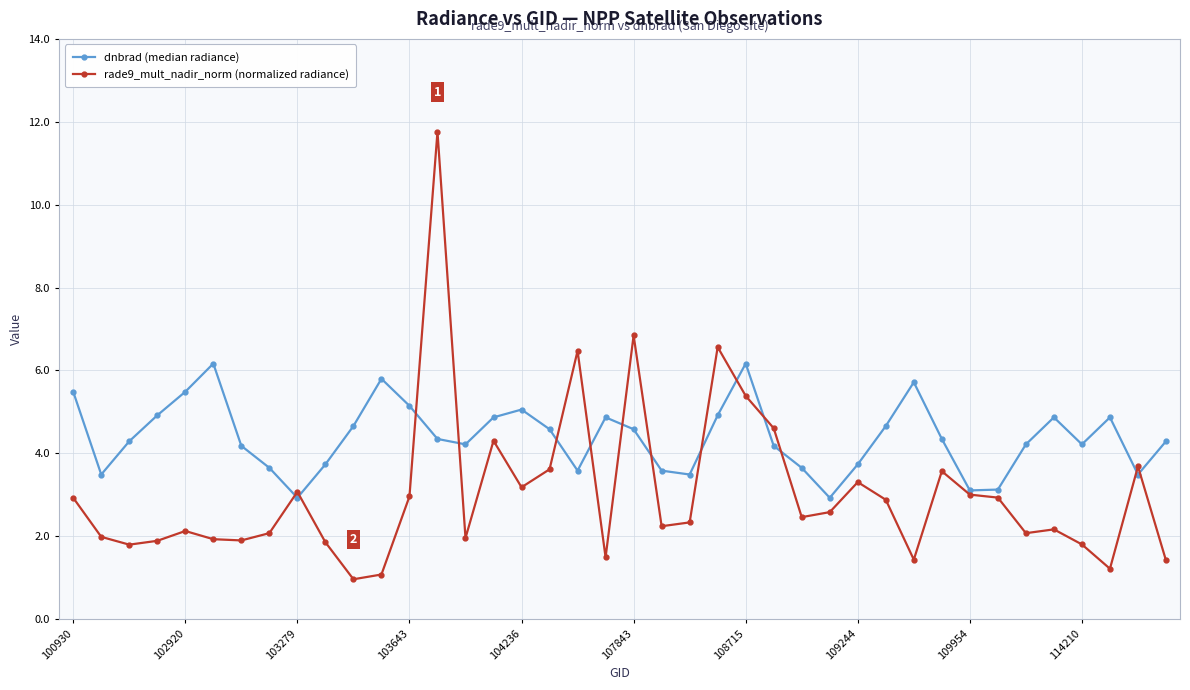

How many lines are shown in the chart?

2